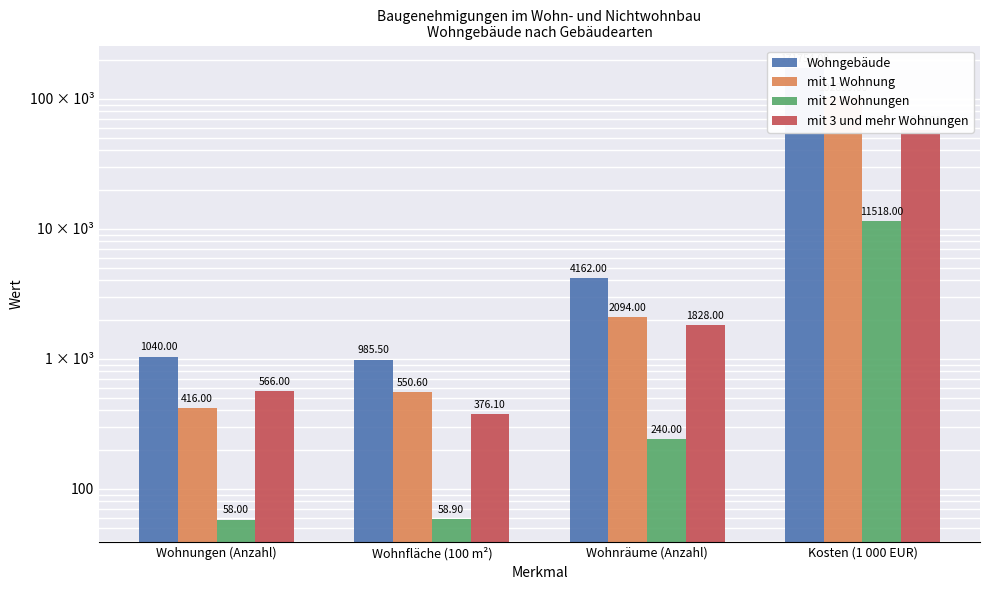

At Wohnungen (Anzahl), list the series in order from smallest to largest.

mit 2 Wohnungen, mit 1 Wohnung, mit 3 und mehr Wohnungen, Wohngebäude